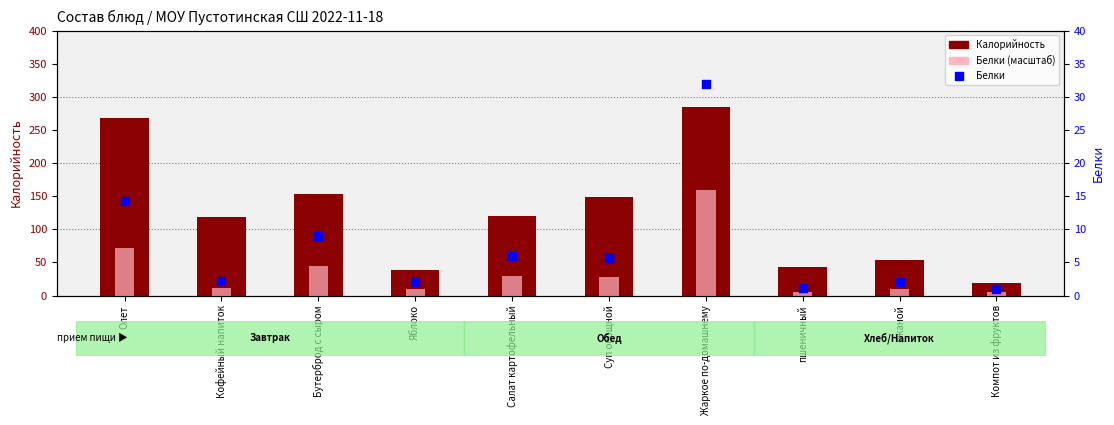

Which series reaches the minimum Y coordinate?

Белки